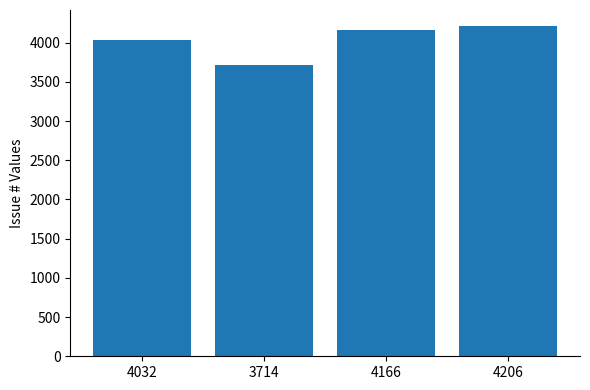

Reading left to right, transcribe all the data shown in this chart.

4032=4032	3714=3714	4166=4166	4206=4206